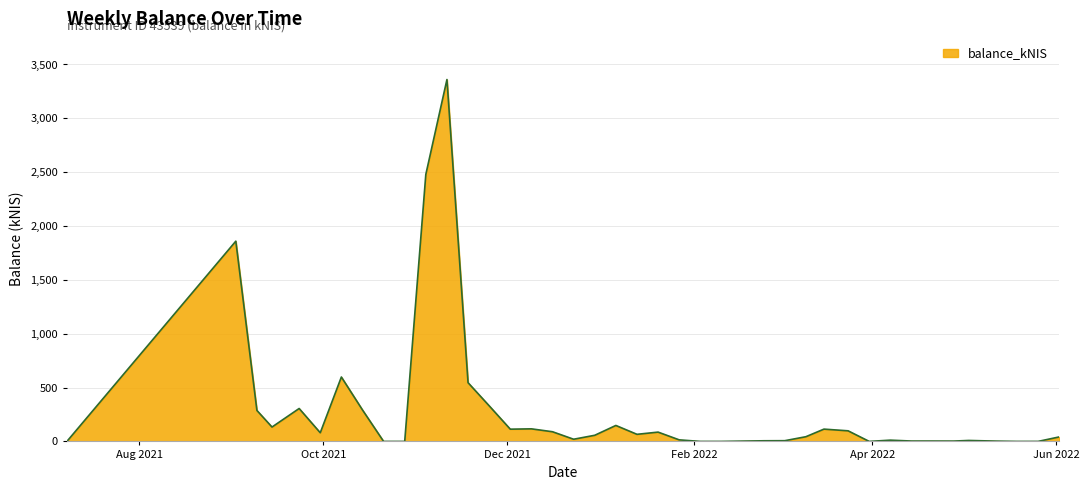

What is the maximum value shown in the chart?

3360.2